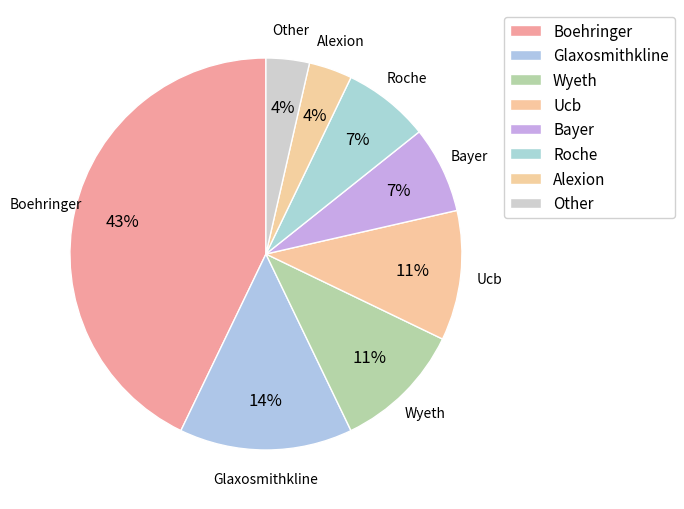

How many slices are in this pie chart?

8